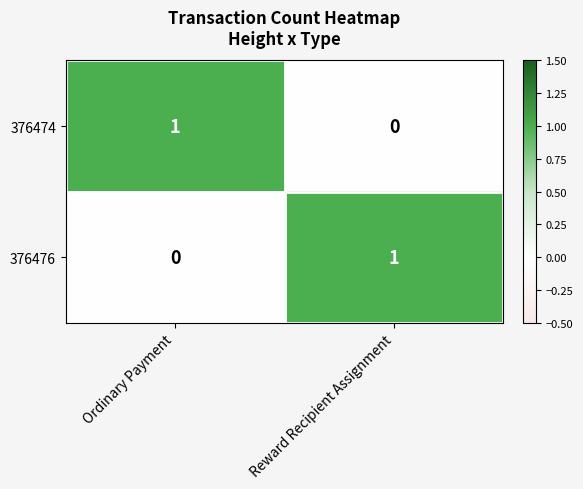

How many values in 376476 are above zero?

1